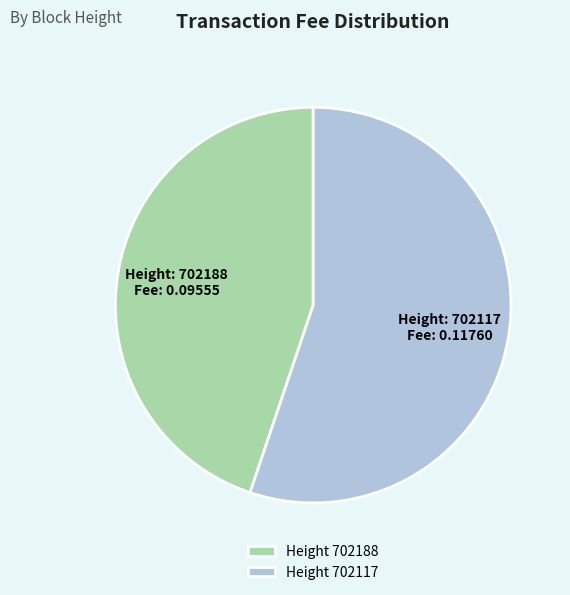

Is the sum of Height 702188 and Height 702117 greater than half?

Yes